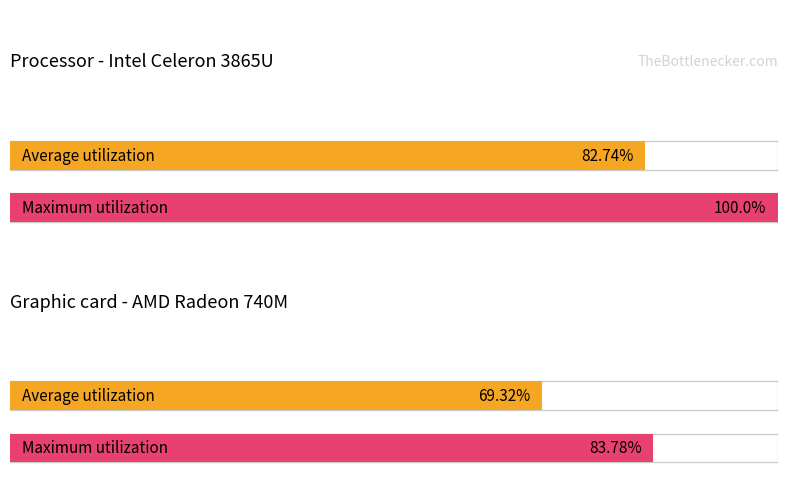

Does the chart contain stacked bars?

No